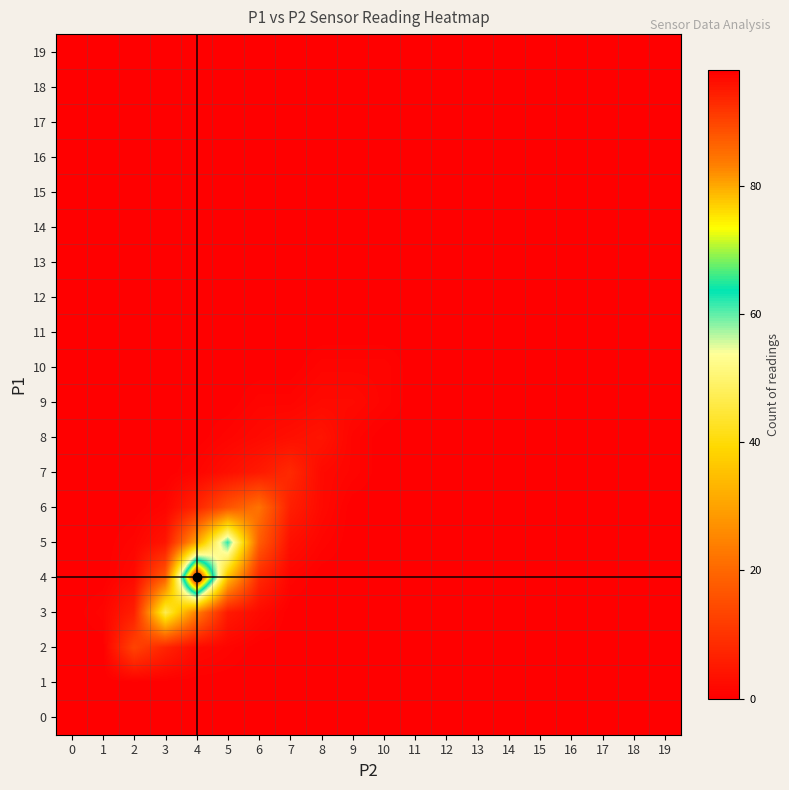

At which category is the sum across all series the highest?

4